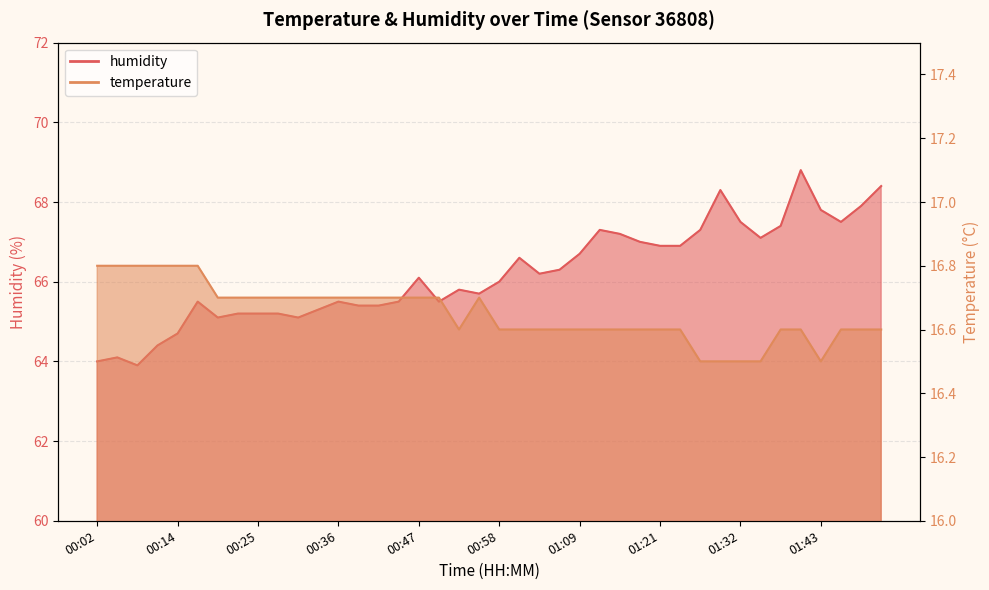

Is it true that humidity equals 65.2 at 00:28?

True